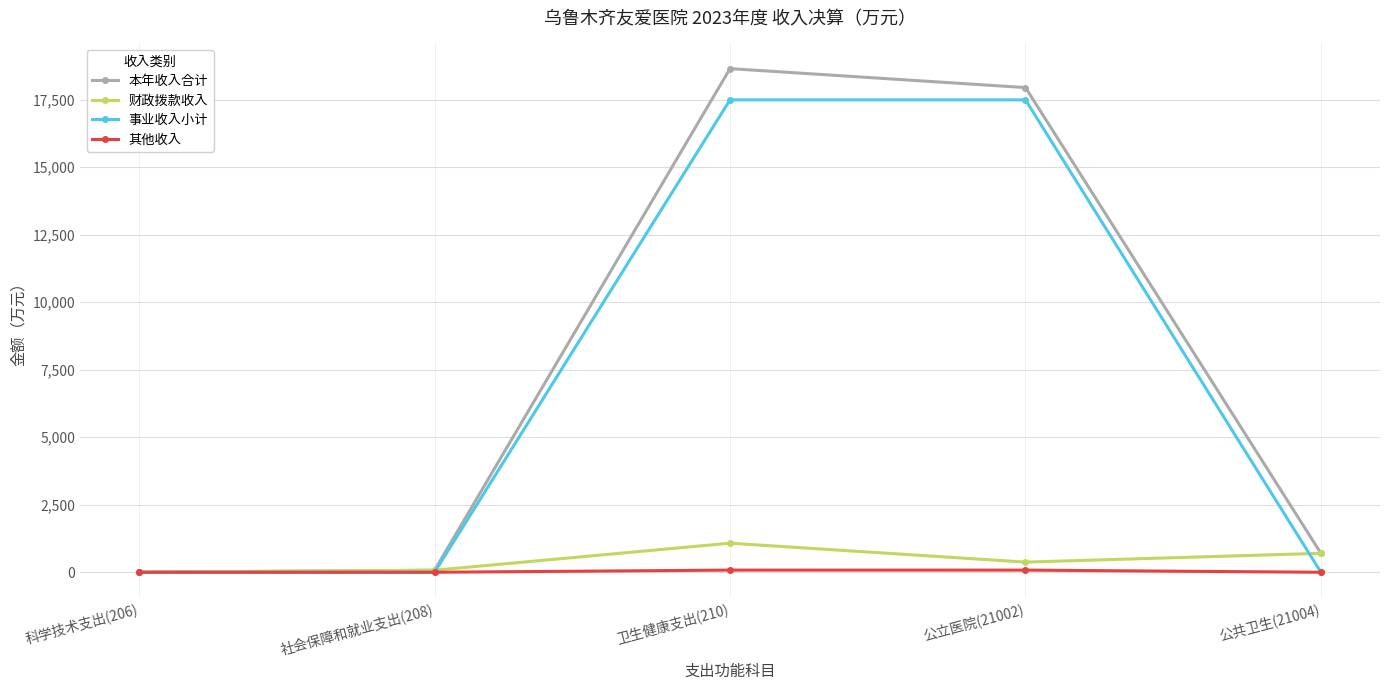

Between 科学技术支出(206) and 卫生健康支出(210), which series saw the biggest shift?

本年收入合计